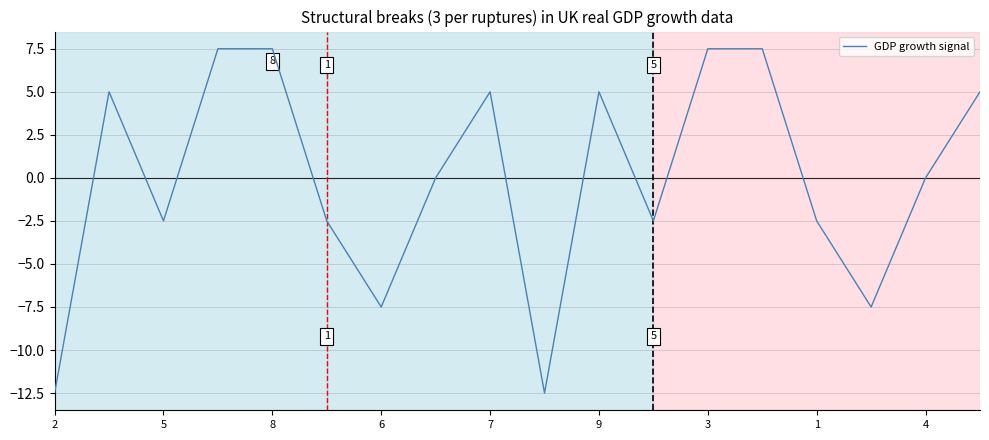

What is the maximum value shown in the chart?

7.5